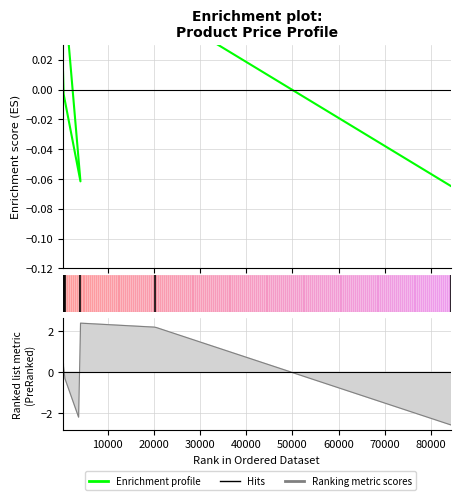

How many lines are shown in the chart?

1